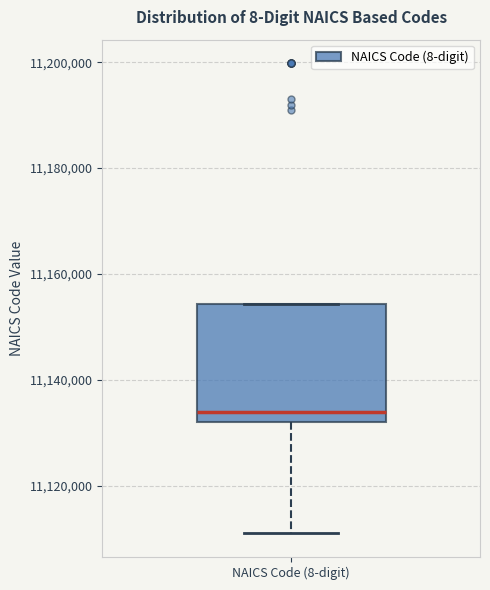

Transcribe this box plot: give where the median line is, the range the box spans, and where the two whiskers end, as read against the y-axis. The values are not printed on the chart, so give them approximately, as read against the axis.

median 11134000, box 11132000 to 11154000, whiskers 11112000 to 11154000